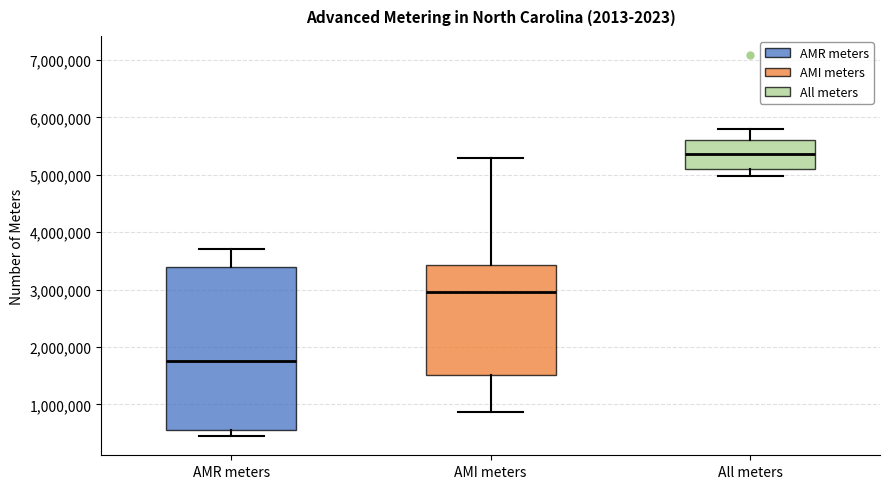

Reading left to right, transcribe this box plot: for each box, give where its median line is, the range the box spans, and where its two whiskers end, as read against the y-axis. The values are not printed on the chart, so give them approximately, as read against the axis.

AMR meters: median 1800000, box 600000 to 3400000, whiskers 400000 to 3700000
AMI meters: median 3000000, box 1500000 to 3400000, whiskers 900000 to 5300000
All meters: median 5400000, box 5100000 to 5600000, whiskers 5000000 to 5800000